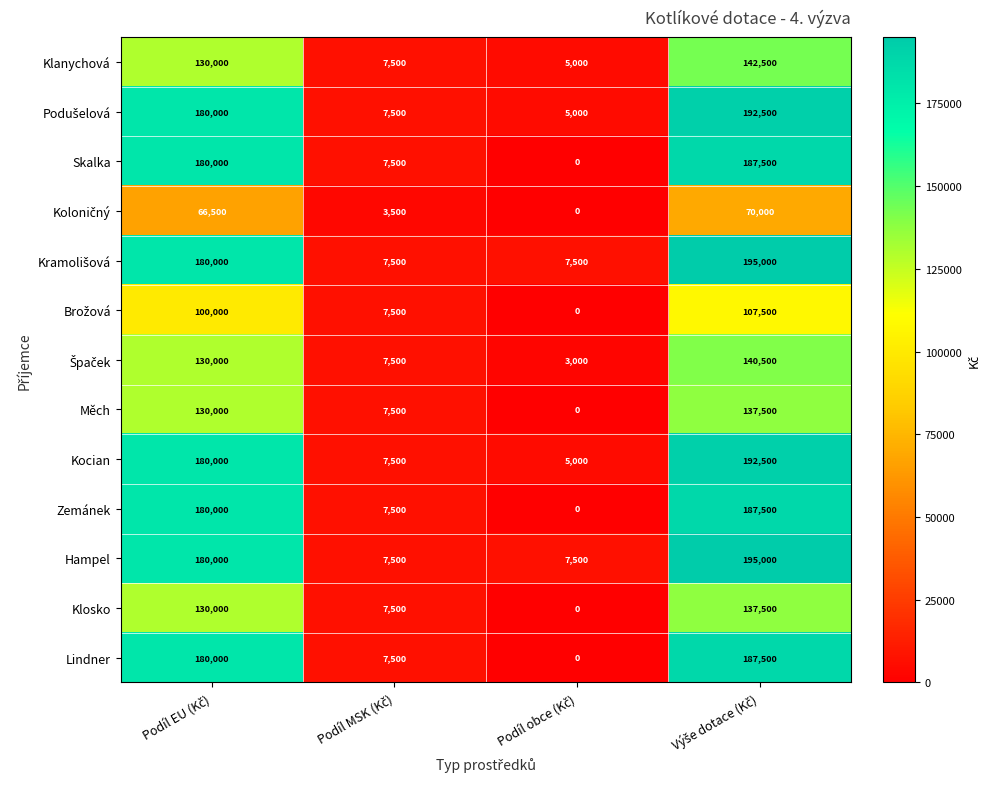

What is the maximum value shown in the chart?

195000